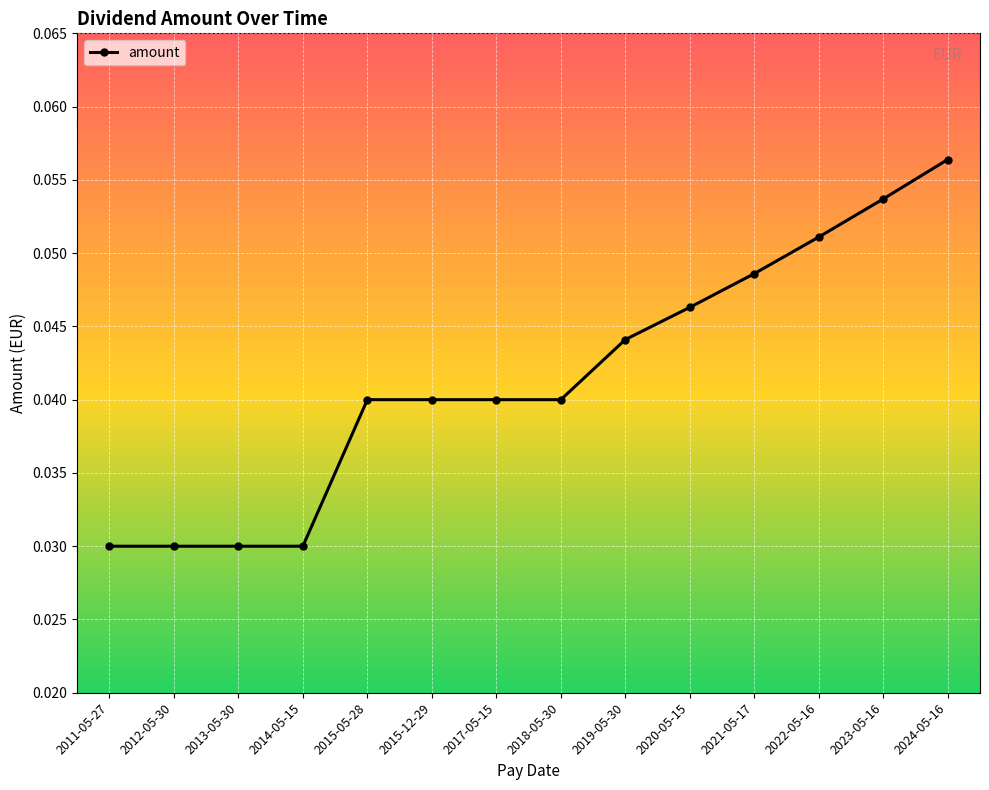

What is the sum of all values?

0.6